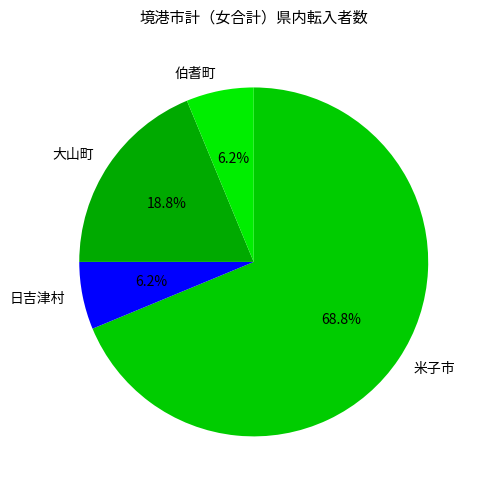

Which has a higher value, 大山町 or 米子市?

米子市